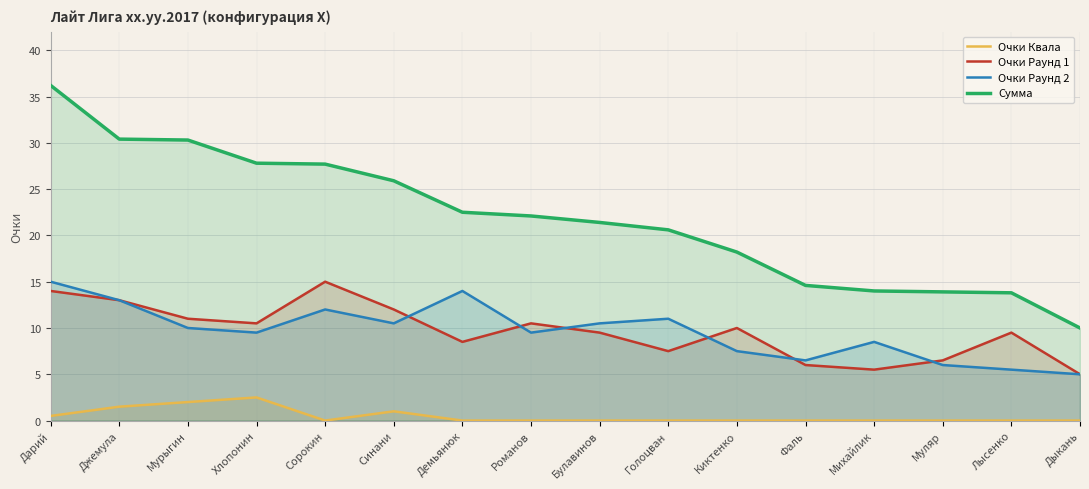

How many values in the Очки Раунд 1 series are below 10?

8